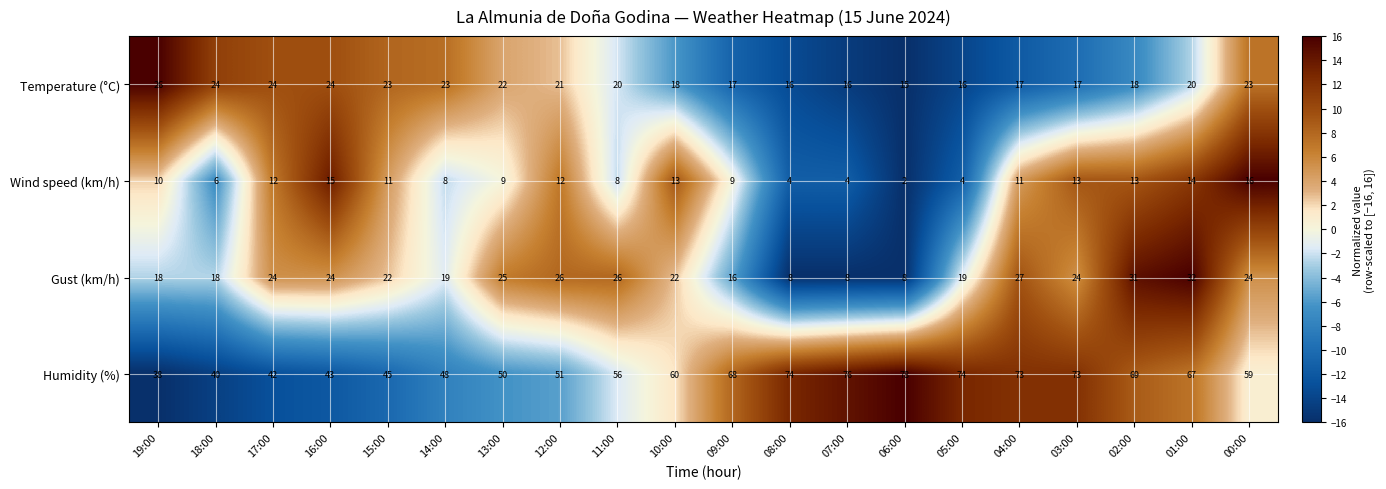

Read the Gust (km/h) value at 17:00, to the nearest 5.

25